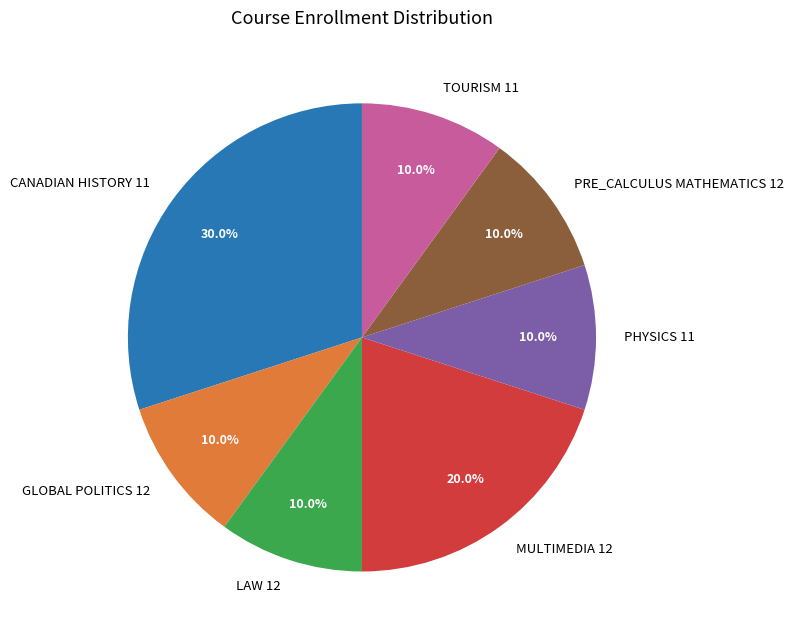

Does GLOBAL POLITICS 12 account for over 50% of the chart?

No